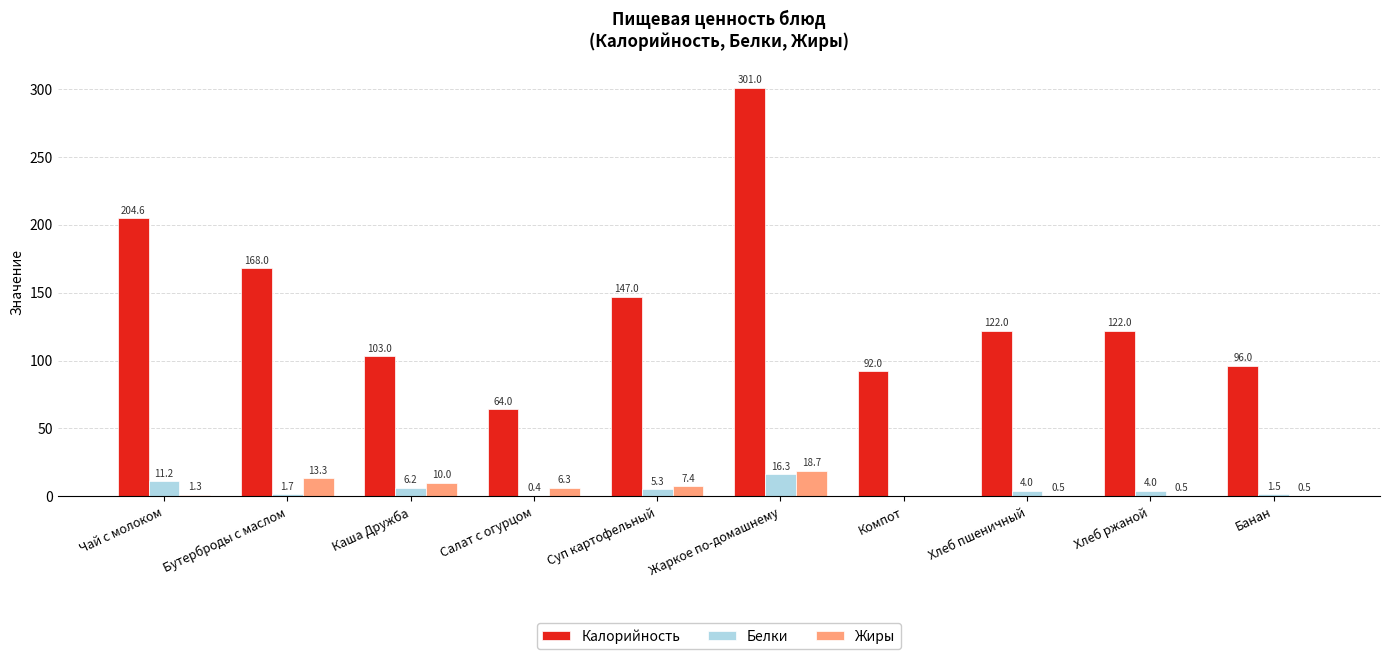

Between Суп картофельный and Хлеб ржаной, which series saw the biggest shift?

Калорийность